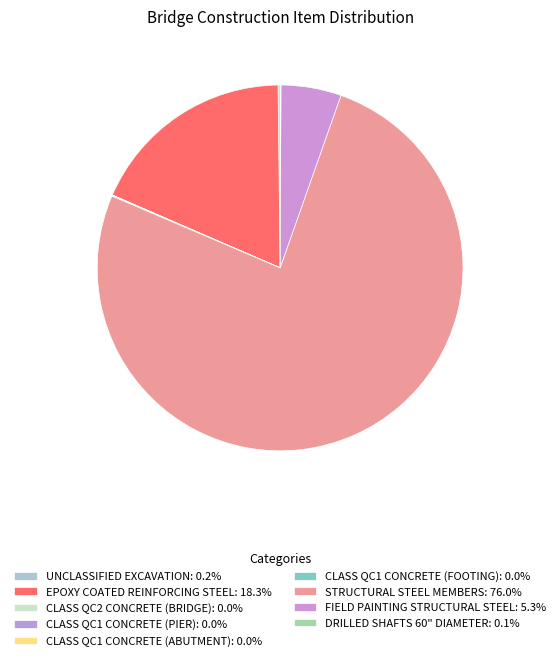

What is the total percentage of CLASS QC1 CONCRETE (FOOTING) and UNCLASSIFIED EXCAVATION?

0.2%